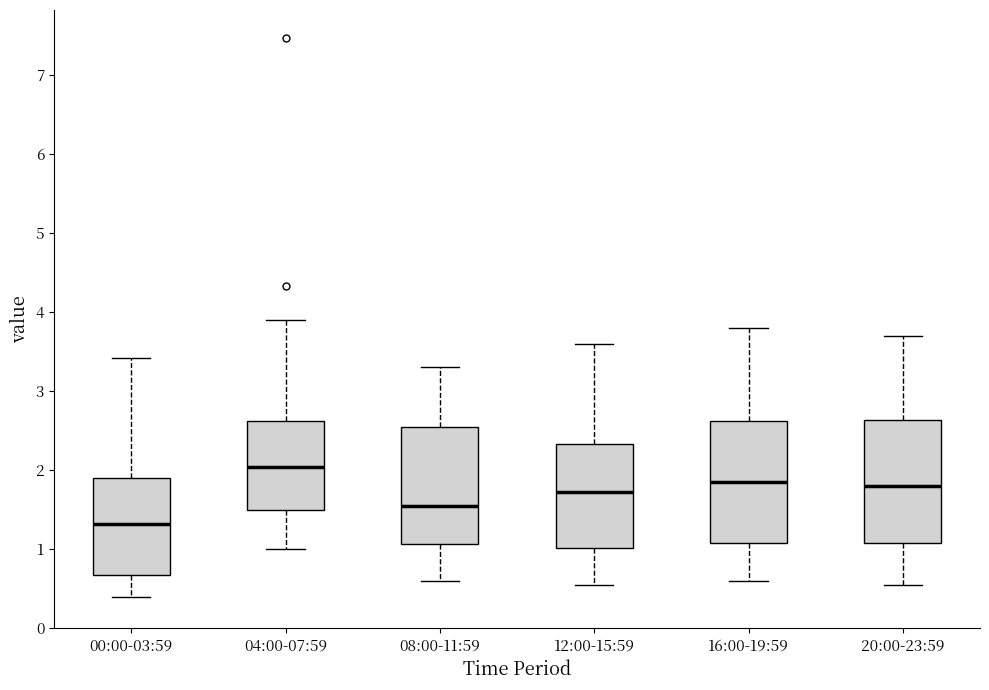

Reading left to right, read every box against the y-axis: the position of its median line, the range the box covers, and the ends of its whiskers. The values are not printed on the chart, so give them approximately, as read against the axis.

00:00-03:59: median 1.3, box 0.7 to 1.9, whiskers 0.4 to 3.4
04:00-07:59: median 2.0, box 1.5 to 2.6, whiskers 1.0 to 3.9
08:00-11:59: median 1.6, box 1.1 to 2.6, whiskers 0.6 to 3.3
12:00-15:59: median 1.7, box 1.0 to 2.3, whiskers 0.6 to 3.6
16:00-19:59: median 1.9, box 1.1 to 2.6, whiskers 0.6 to 3.8
20:00-23:59: median 1.8, box 1.1 to 2.6, whiskers 0.6 to 3.7